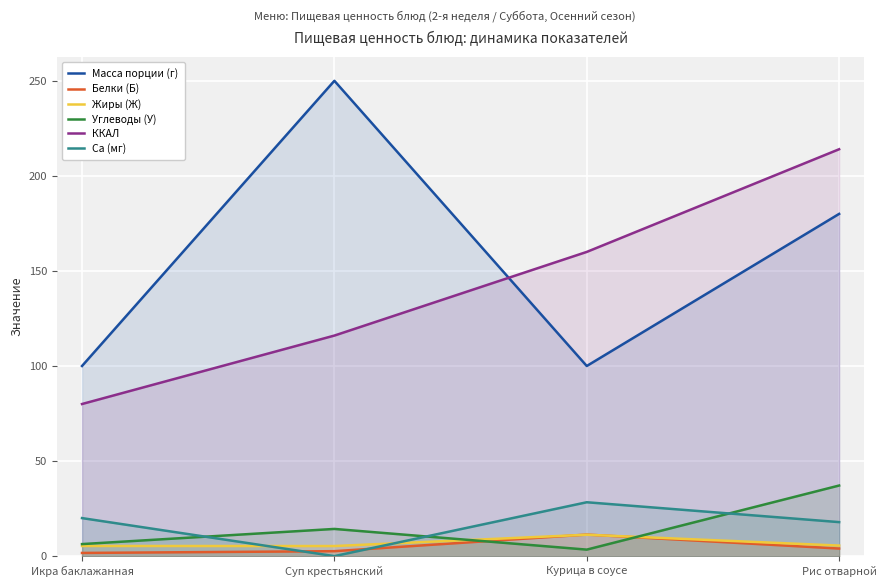

Which has a higher value, Суп крестьянский or Курица в соусе?

Суп крестьянский